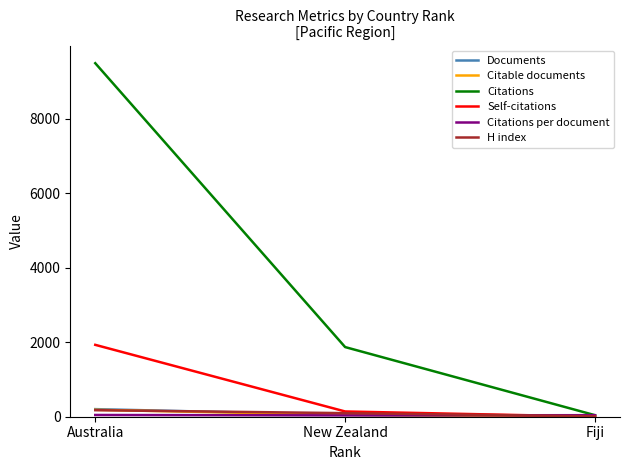

Which series changed the most between New Zealand and Fiji?

Citations